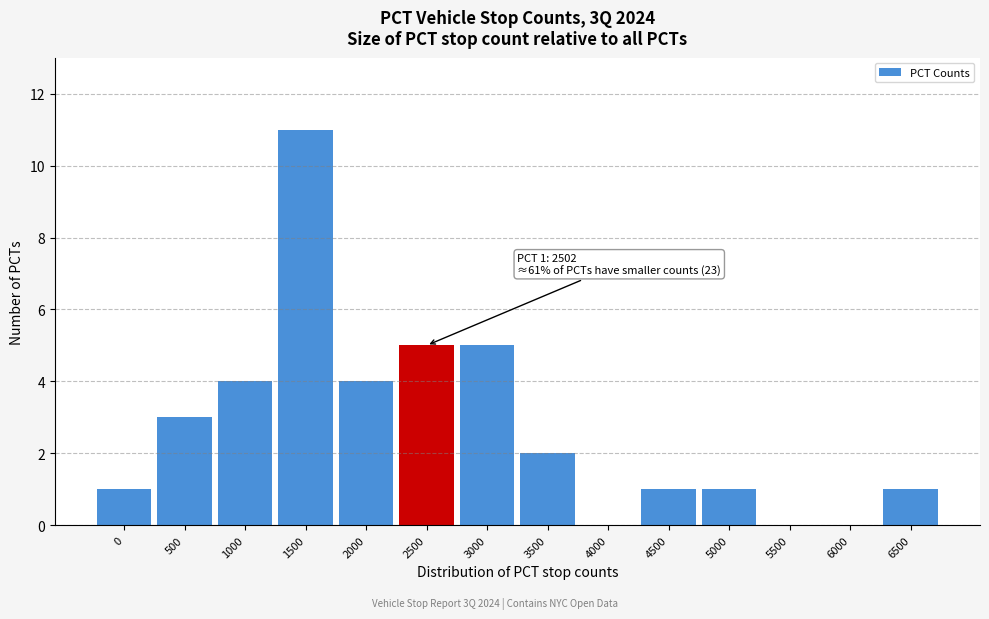

Reading left to right, what are all the values shown in this chart?

0=1	500=3	1000=4	1500=11	2000=4	2500=5	3000=5	3500=2	4000=0	4500=1	5000=1	5500=0	6000=0	6500=1